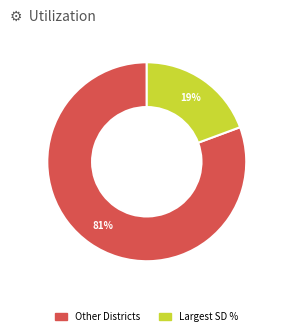

Does any single category account for the majority?

Yes